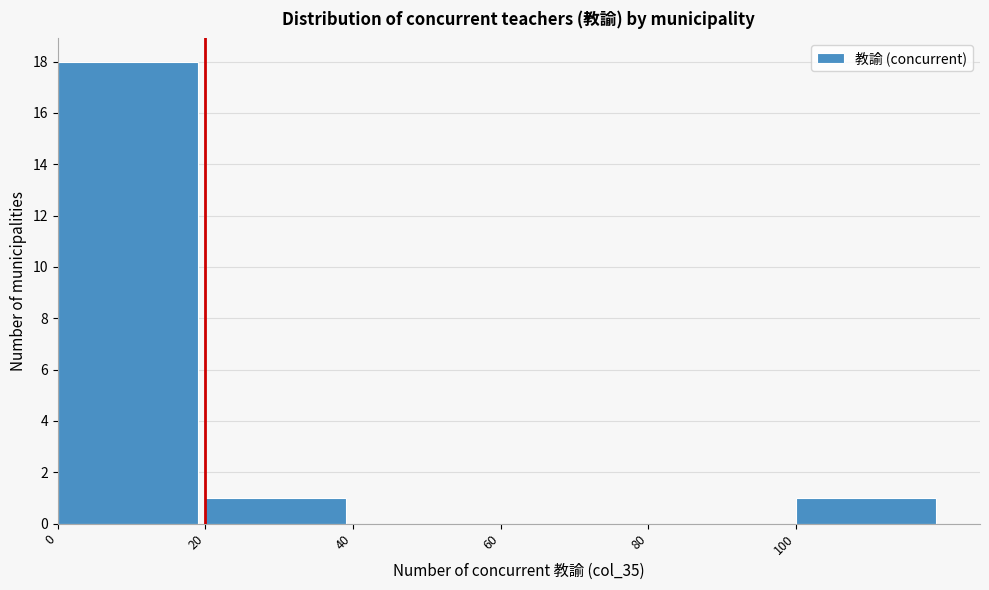

Reading left to right, transcribe this chart: for each bar, give the range it covers on the x-axis and its height. The values are not printed on the chart, so give them approximately, as read against the axis.

0 to 20: 18
20 to 40: 1
40 to 60: 0
60 to 80: 0
80 to 100: 0
100 to 120: 1